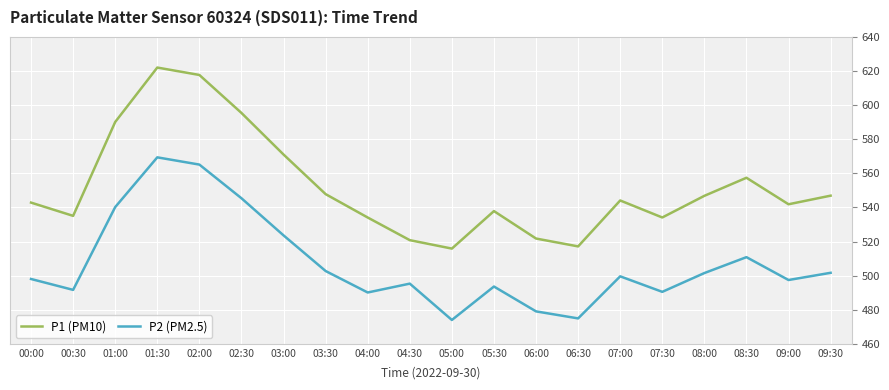

At which category does P1 (PM10) reach its first local peak?

01:30